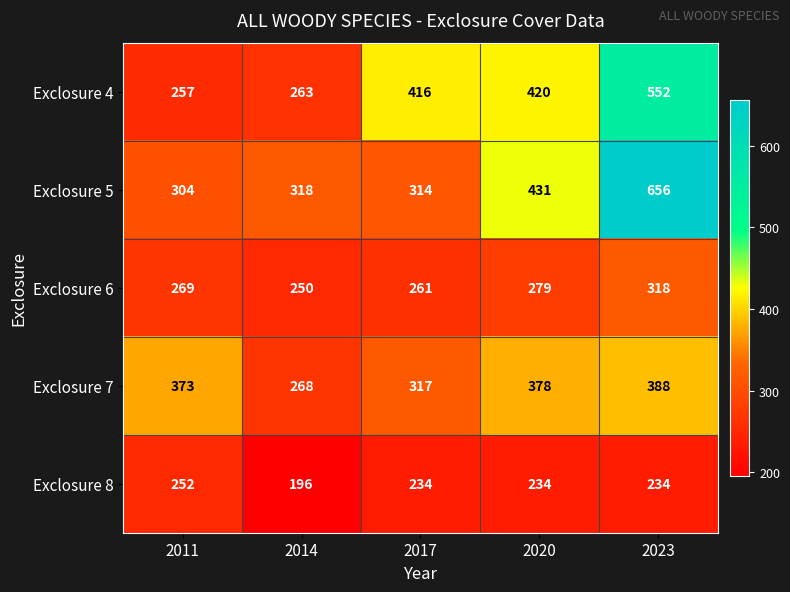

What is the difference between the second highest and minimum values in the Exclosure 6 series?

29